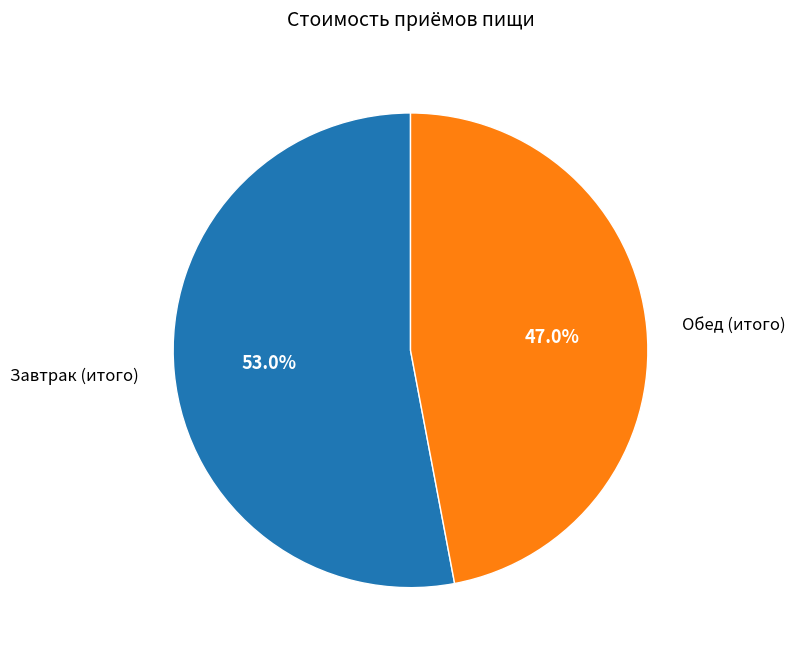

To the nearest percent, what is the combined percentage of Обед (итого) and Завтрак (итого)?

100%